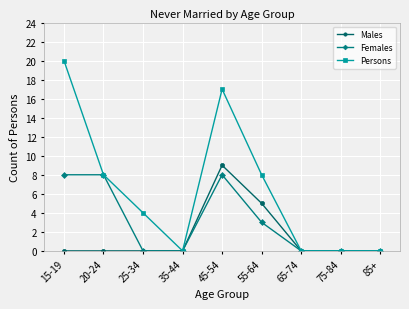

Which series has the largest range (max minus min)?

Persons